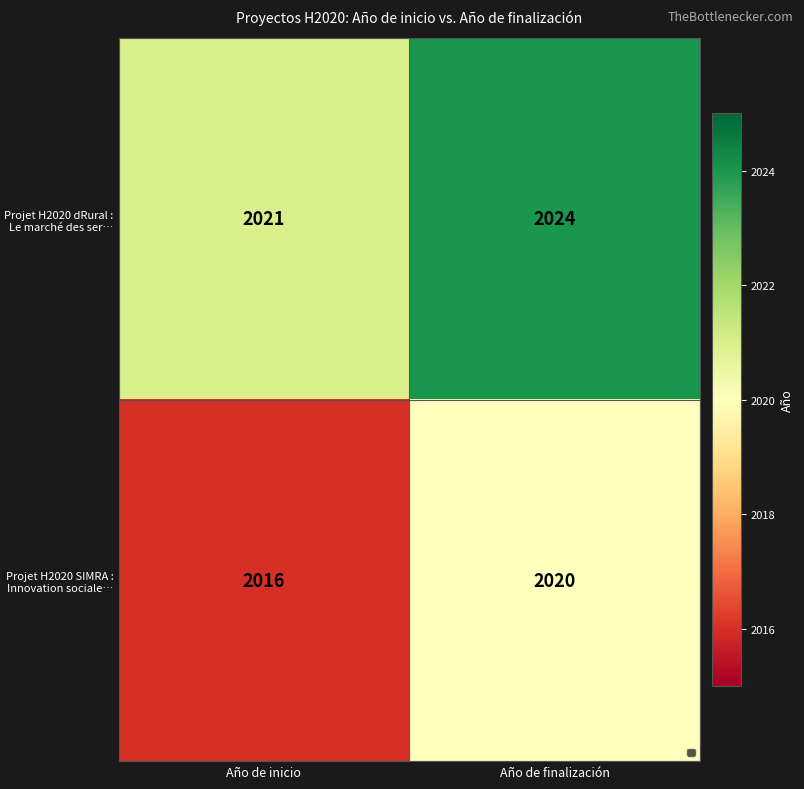

Rank the series at Año de finalización from highest to lowest value.

Projet H2020 dRural : Le marché des ser…, Projet H2020 SIMRA : Innovation sociale…